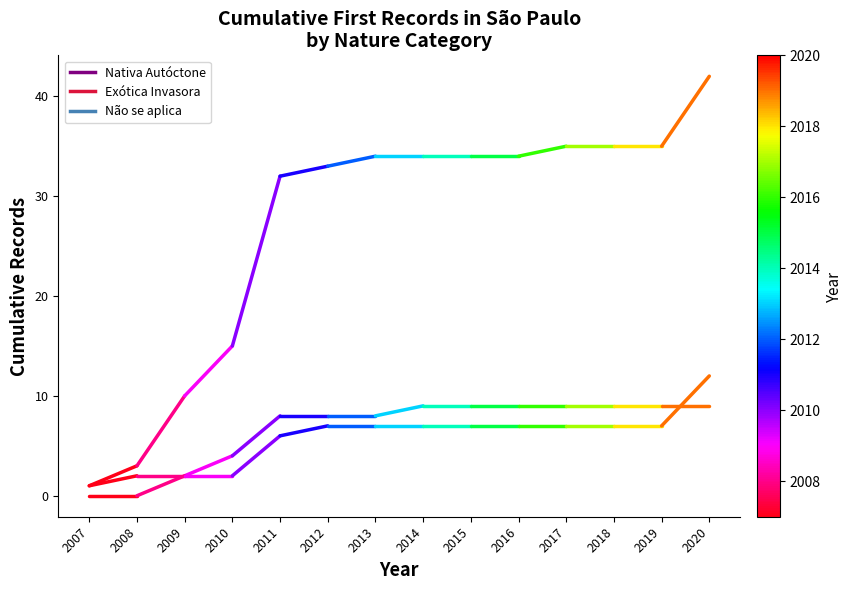

What is the sum of the Exótica Invasora values at 2007 and 2008?

3